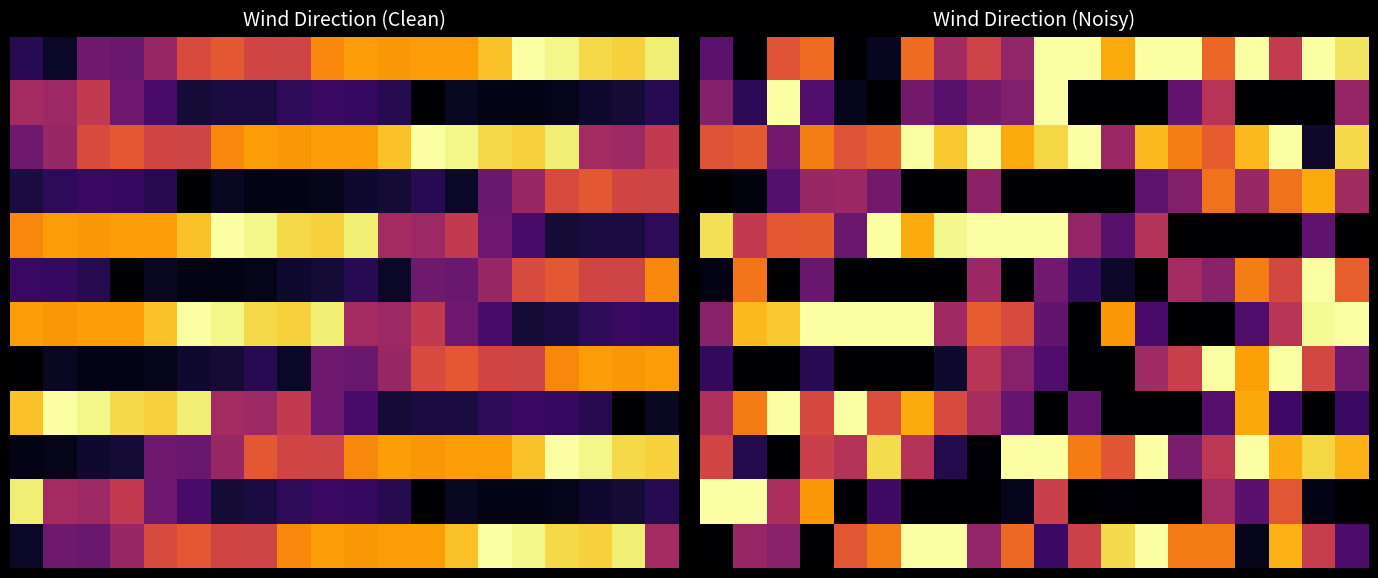

What is the difference between the highest and lowest values at 15?

70.0